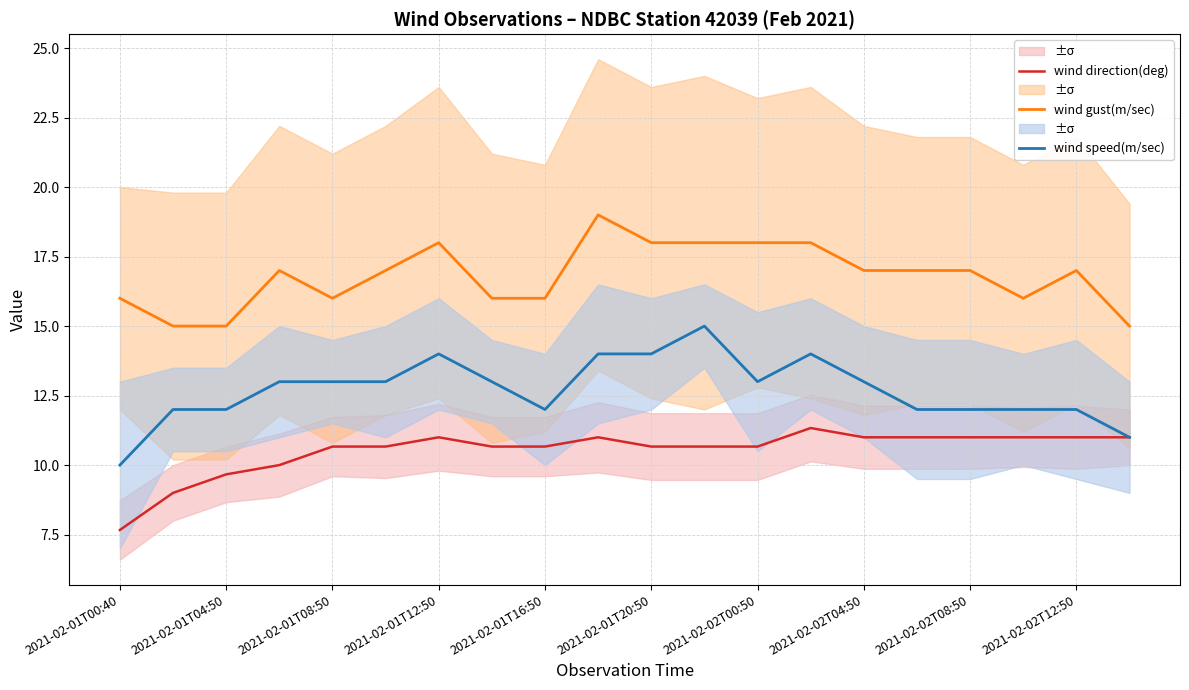

At how many categories does at least one series exceed 12?

20